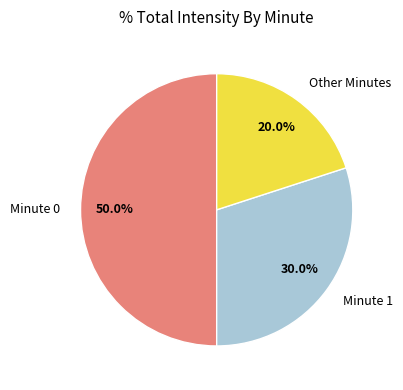

How many slices are in this pie chart?

3